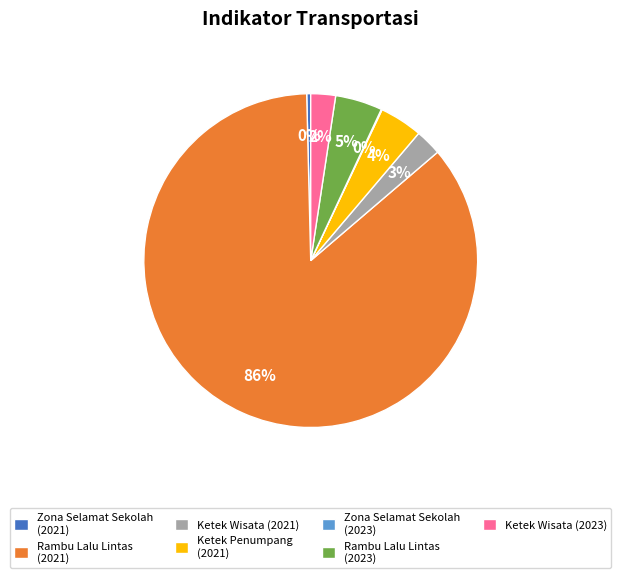

Which category has the biggest portion of the pie?

Rambu Lalu Lintas (2021)